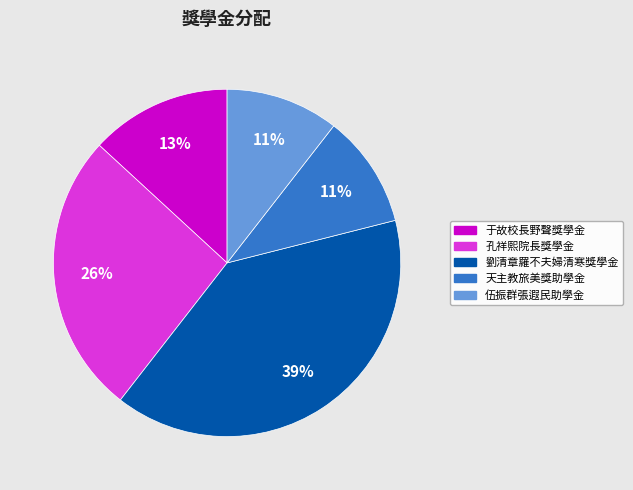

Is there a majority slice in this chart?

No